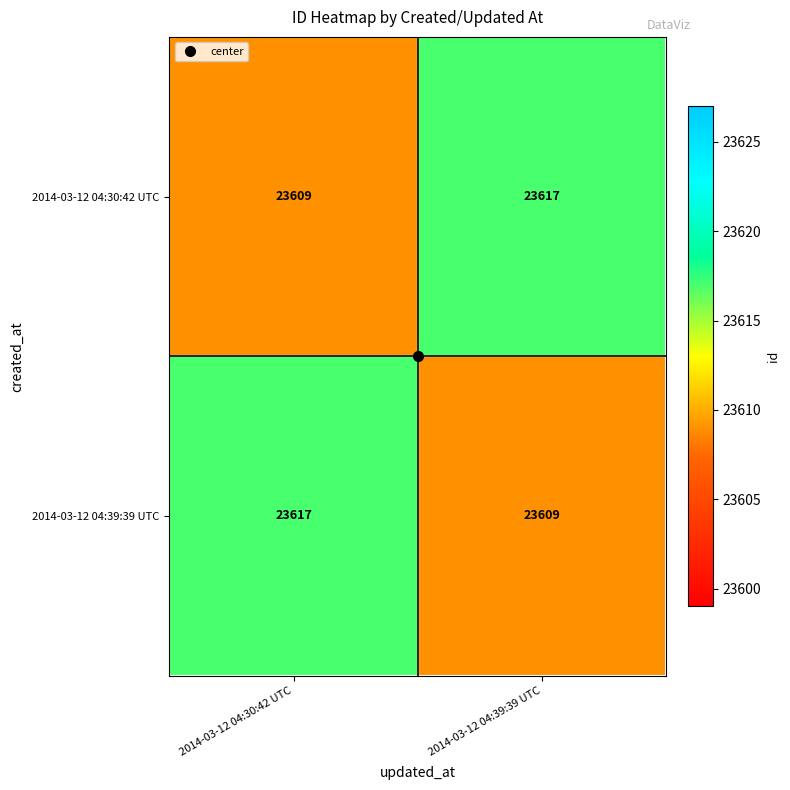

What is the difference between the 2014-03-12 04:30:42 UTC values at 2014-03-12 04:39:39 UTC and 2014-03-12 04:30:42 UTC?

8